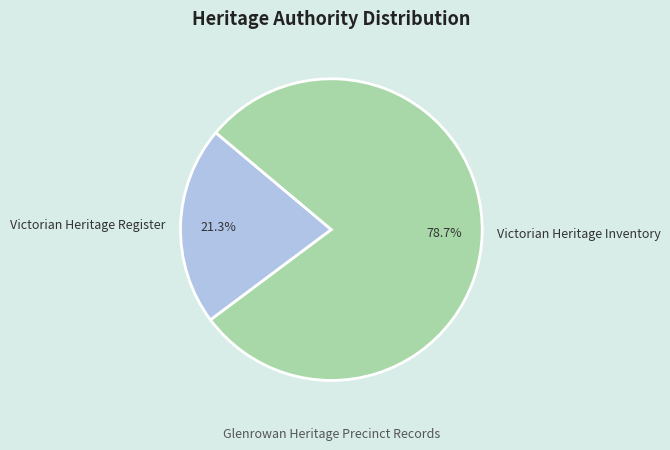

The Victorian Heritage Inventory slice represents 79% of the pie. True or false?

True